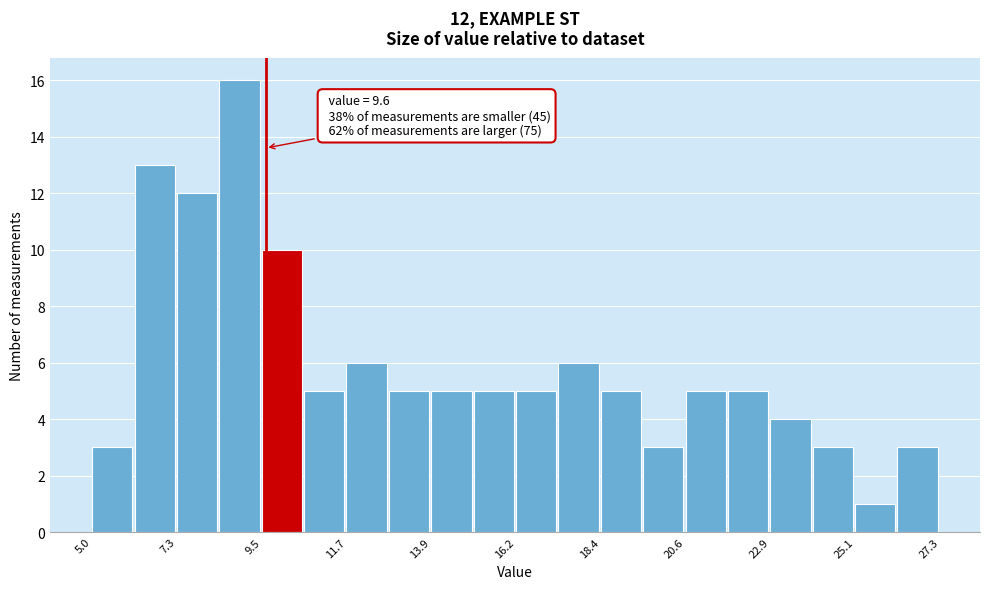

Around what value on the x-axis is the tallest bar? Give the approximate position of its centre, as read against the axis.

9.0